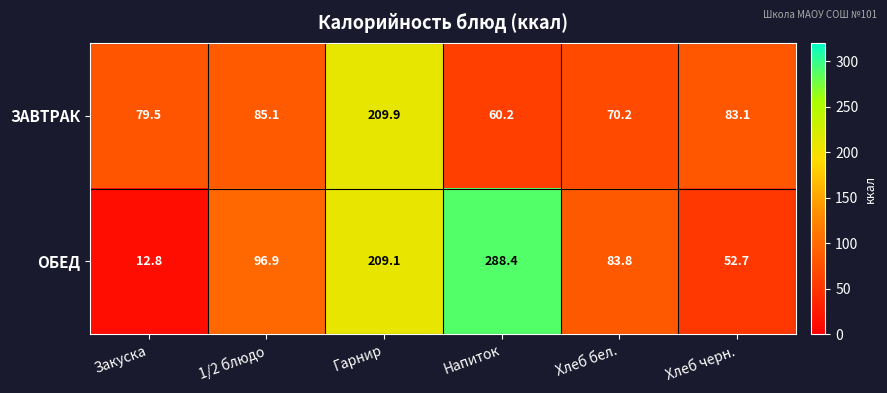

What is the difference between the maximum and minimum values in the ЗАВТРАК series?

149.7